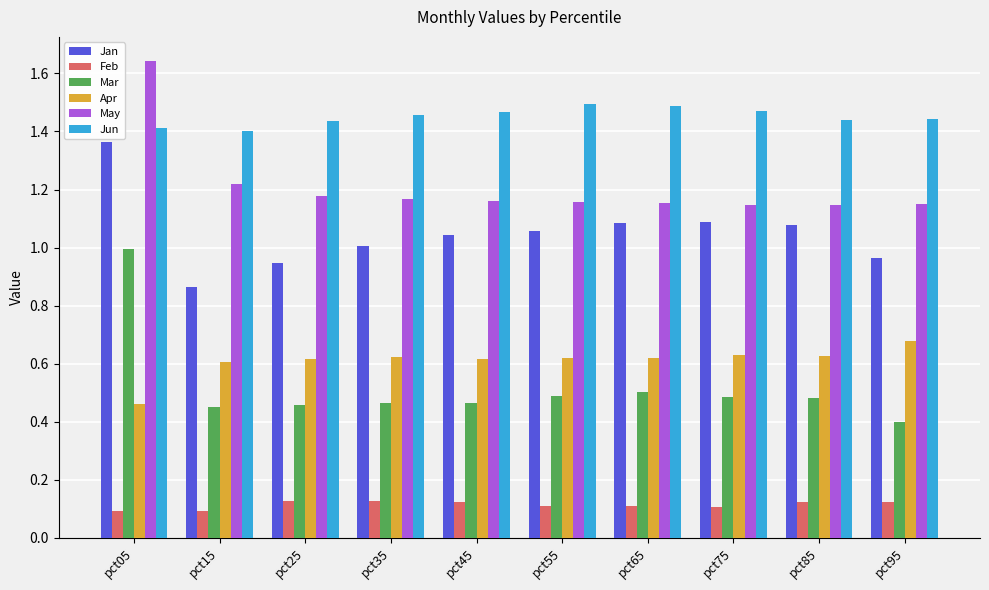

How many bars are there in each group?

6